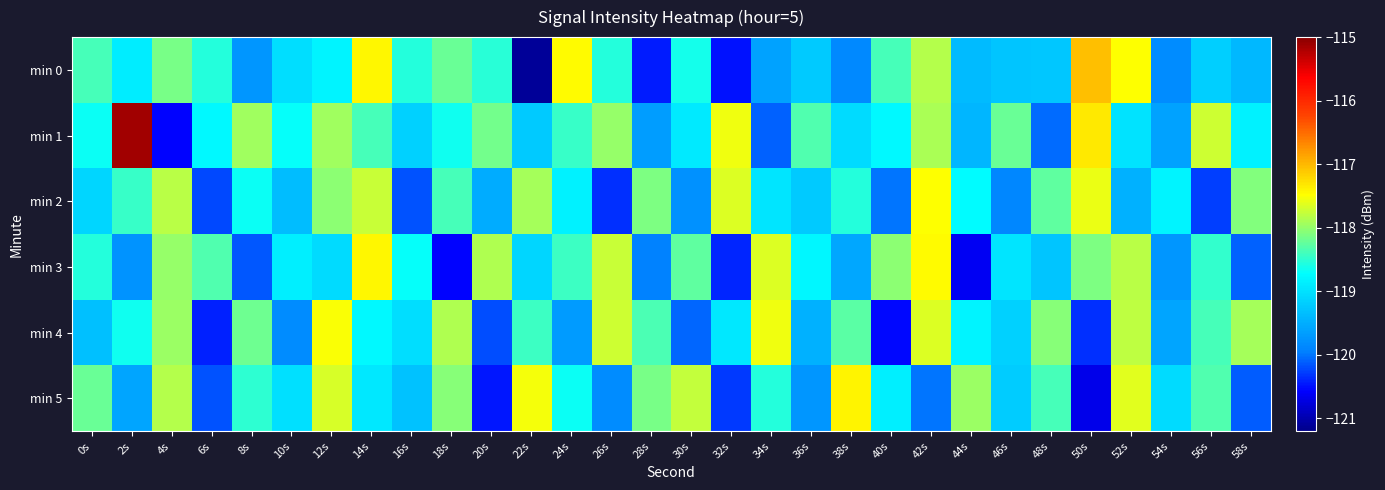

What is the total value across all series at 14s?

-708.7